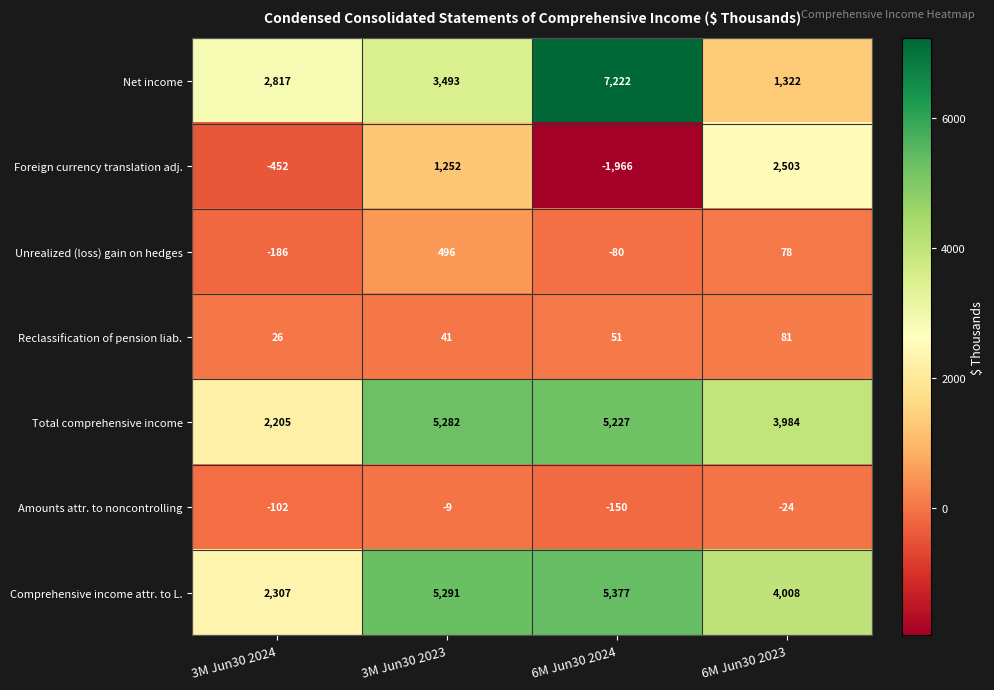

What is the difference between the Amounts attr. to noncontrolling values at 3M Jun30 2023 and 6M Jun30 2023?

15